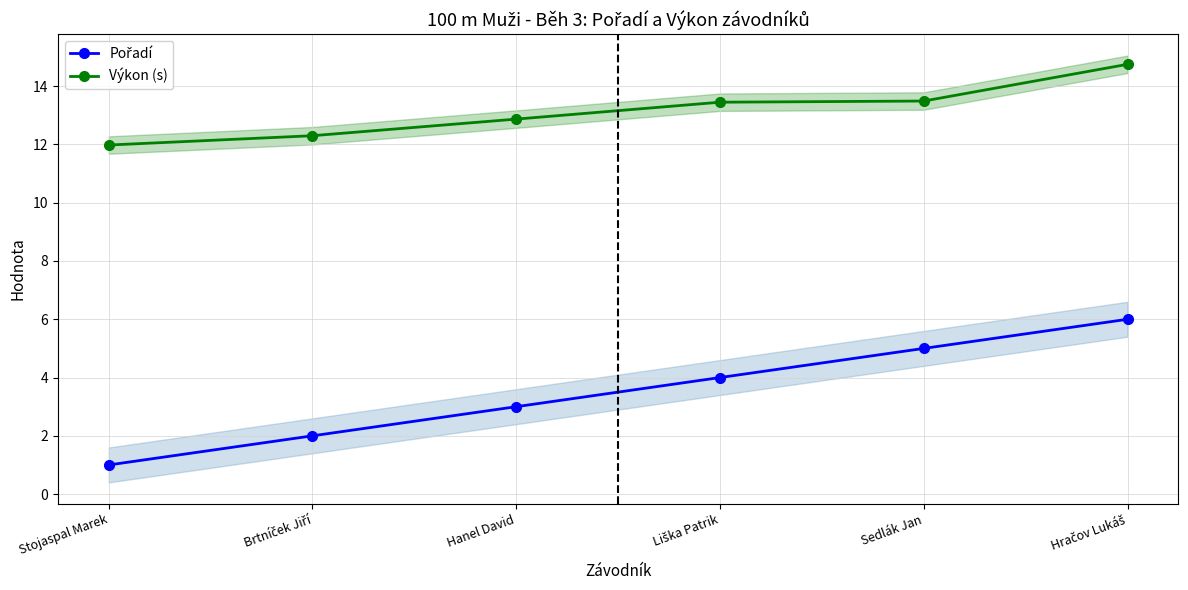

The Výkon (s) series shows 7.0 at Brtníček Jiří. True or false?

False